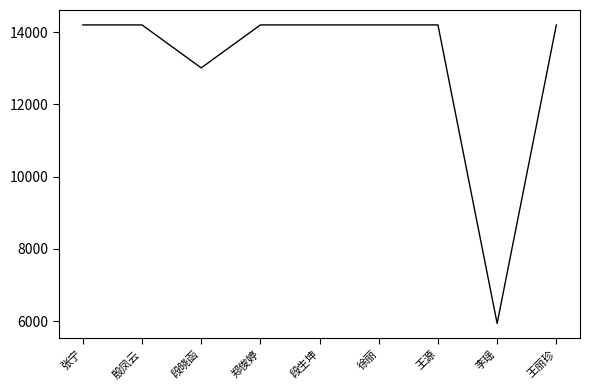

Which has a higher value, 段晓函 or 张宁?

张宁